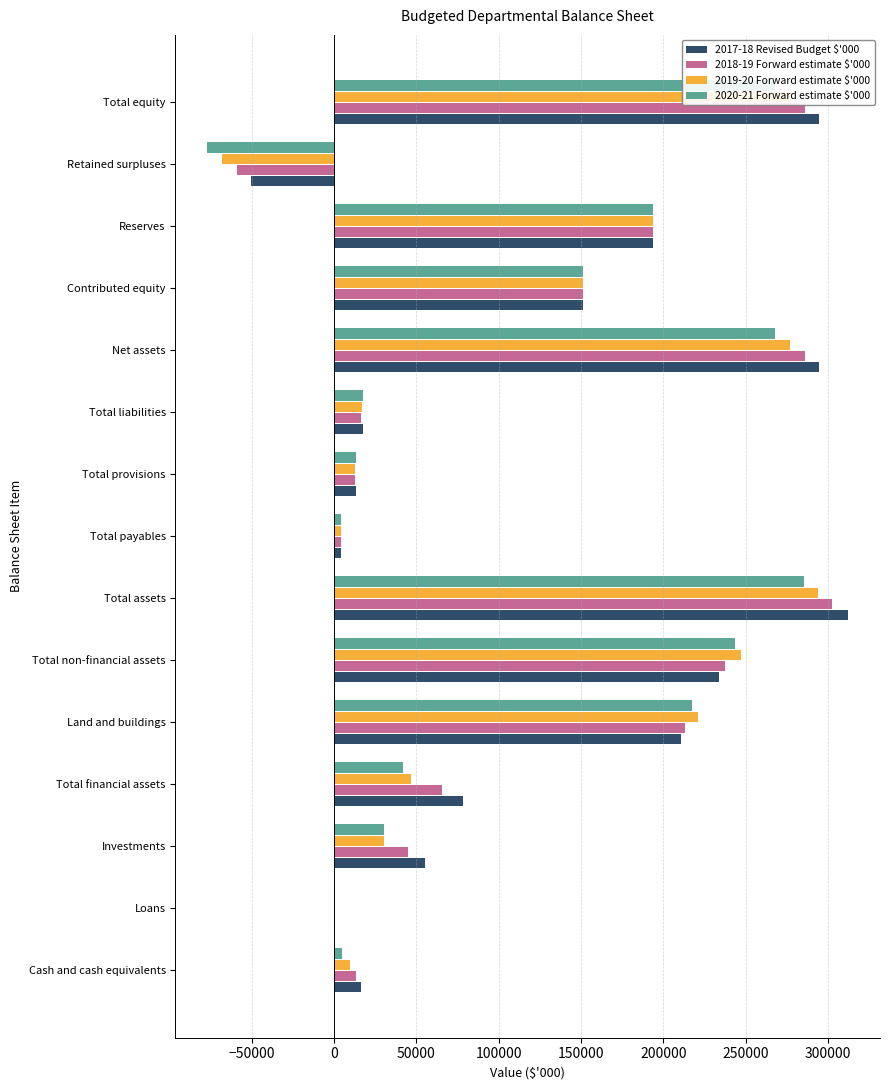

How many series are shown in this chart?

4